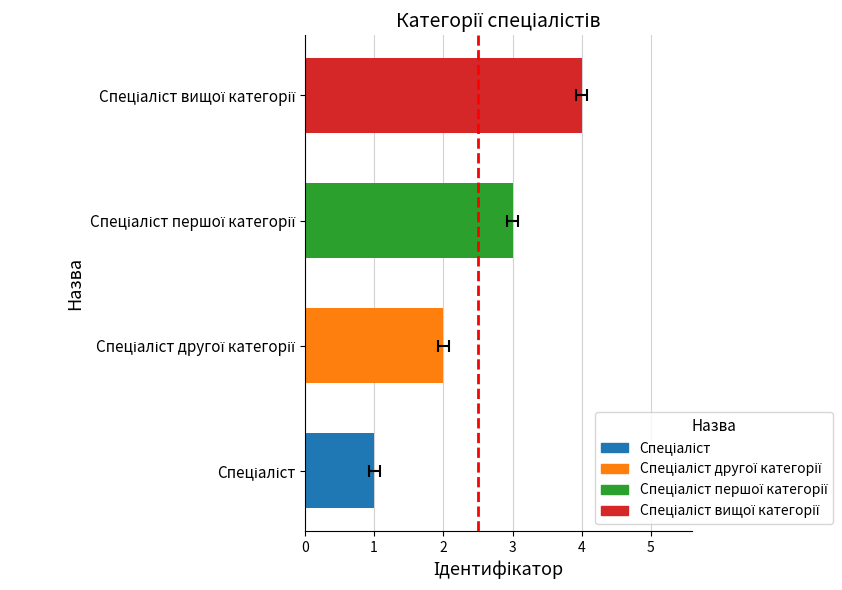

How many values exceed 3?

1